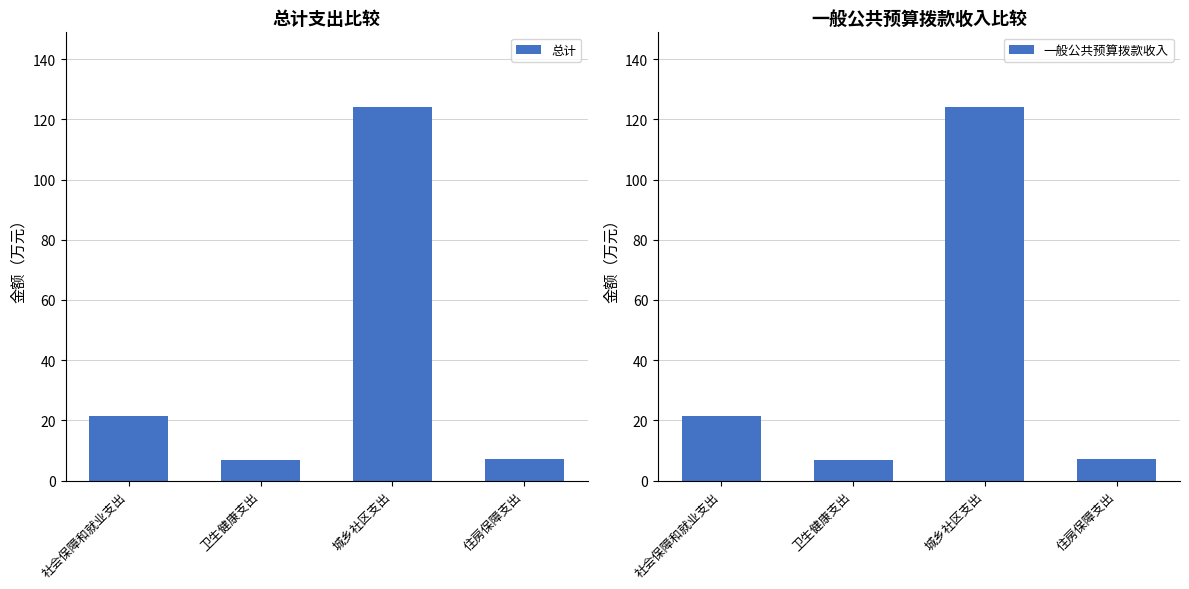

What is the sum of the 一般公共预算拨款收入 values at 卫生健康支出 and 住房保障支出?

13.9